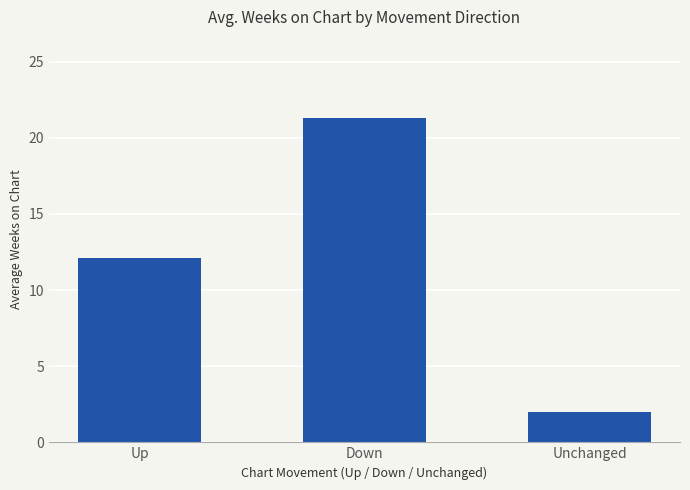

Reading right to left, extract all data points from this chart.

Unchanged=2.0	Down=21.3	Up=12.1